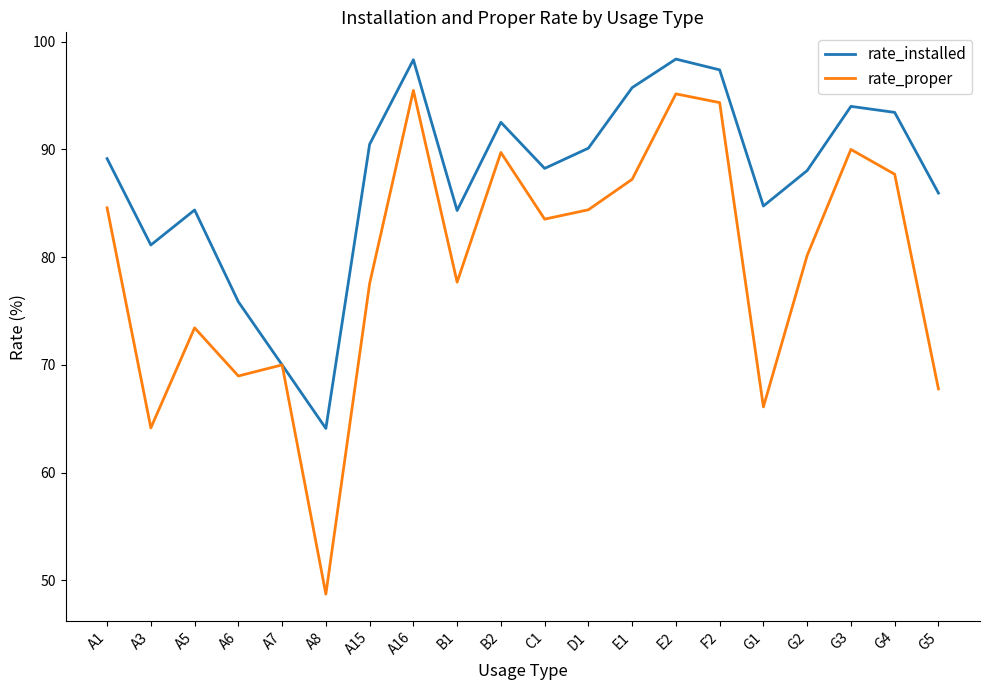

Which series has the widest spread of values?

rate_proper